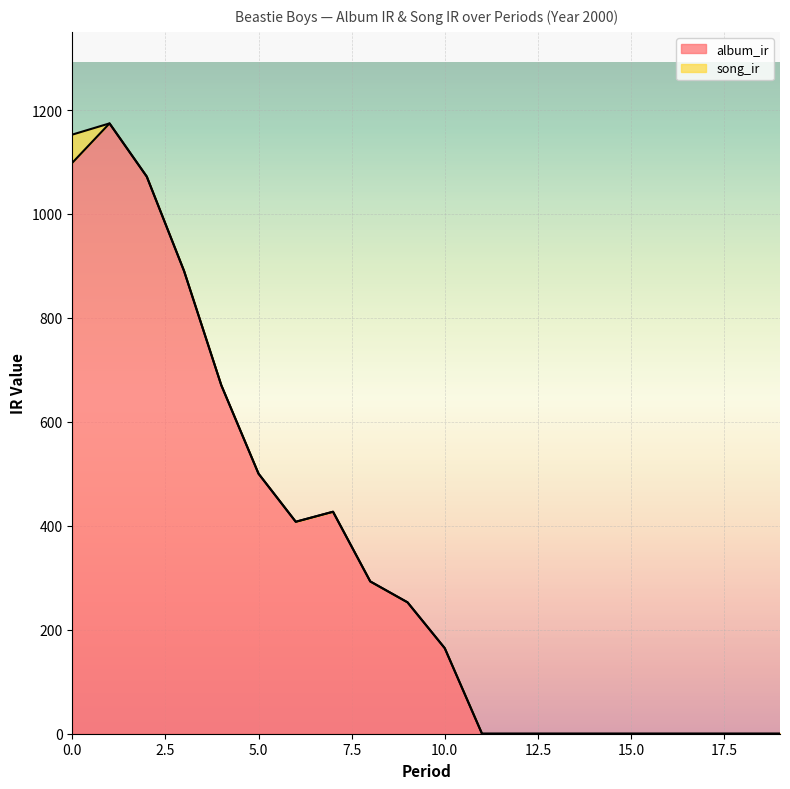

Which category has the highest value across all series?

1